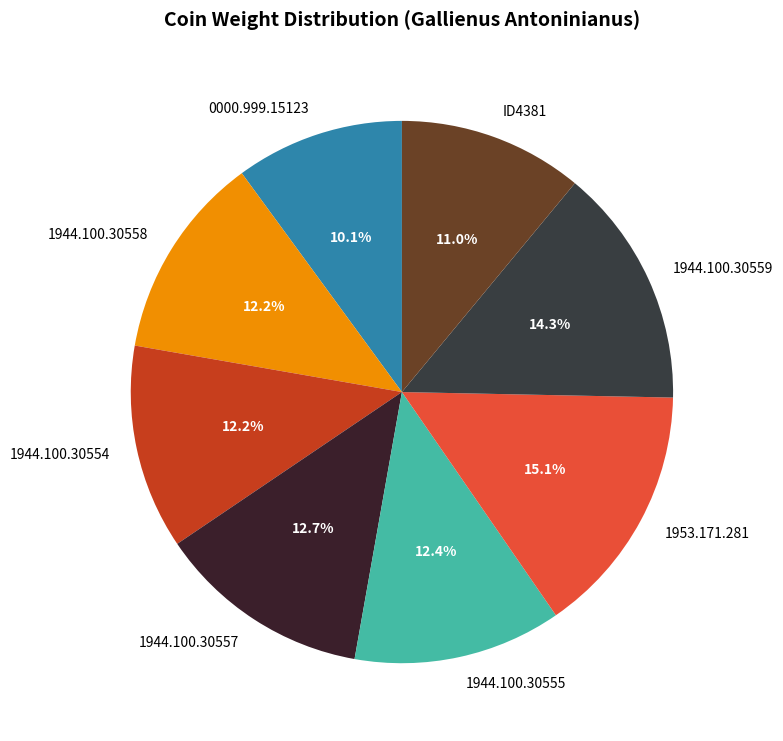

How much of the chart is everything except 1944.100.30555?

87.6%